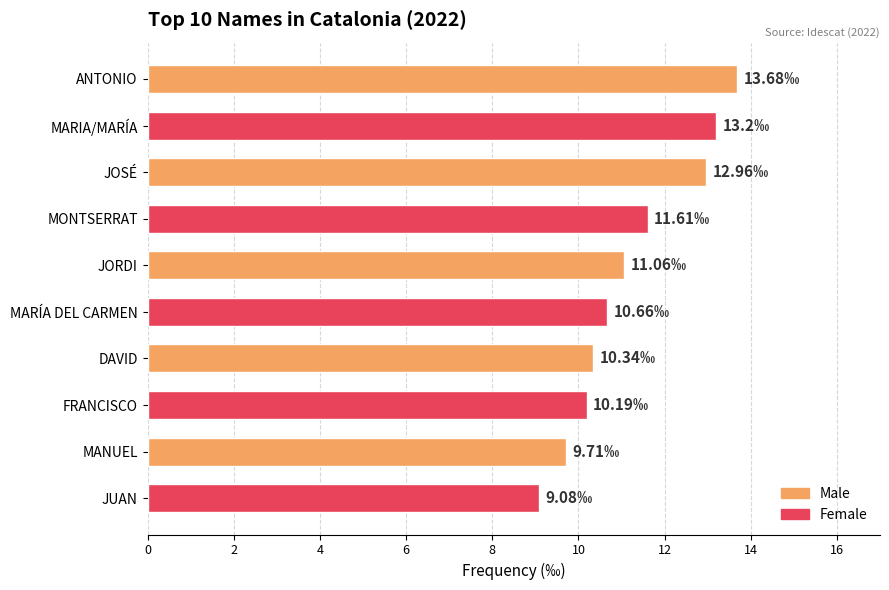

How many values are below 11?

5